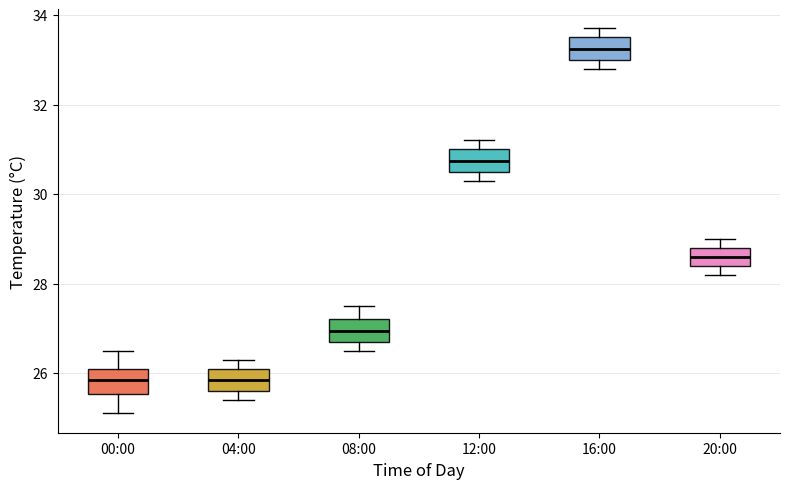

Where is the lower edge of the box for 20:00 on the y-axis? The values are not printed on the chart, so give them approximately, as read against the axis.

28.4